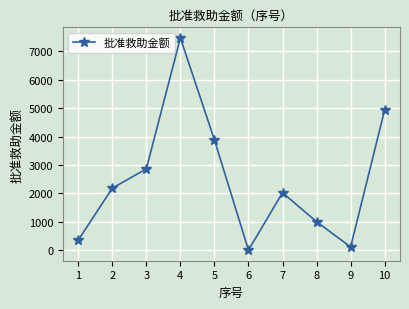

What is the change in value from 2 to 9?

-2068.7